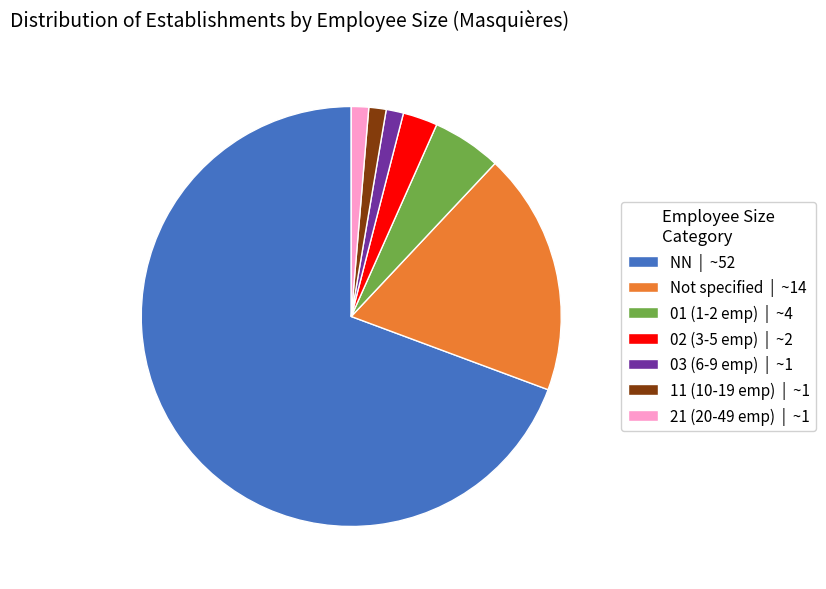

Combined, do 03 (6-9 emp) | ~1 and Not specified | ~14 account for over 50%?

No